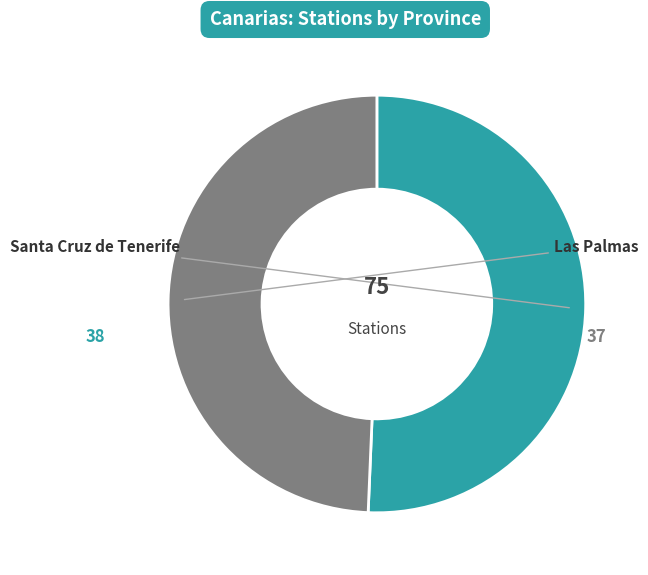

Does any single category account for the majority?

Yes